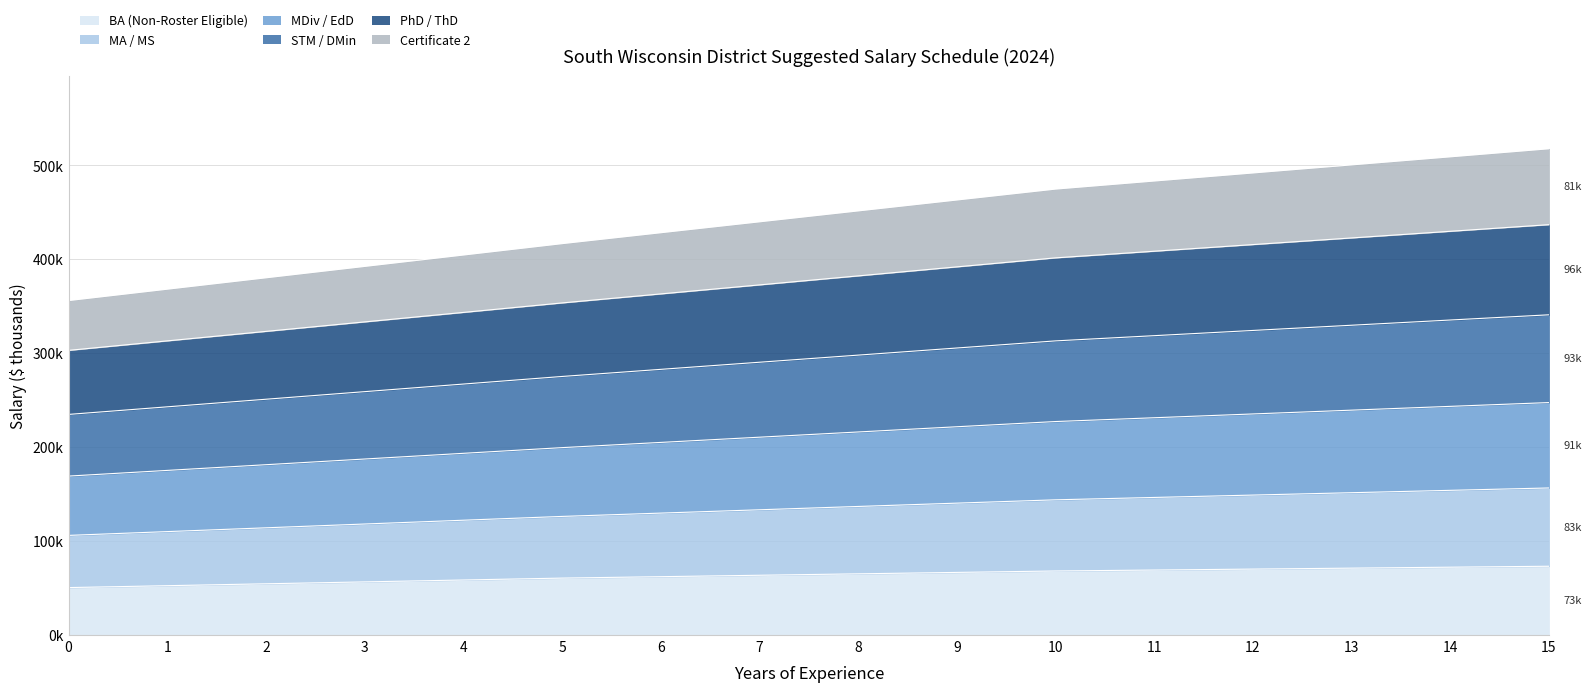

True or false: STM / DMin and MA / MS cross at least once.

False